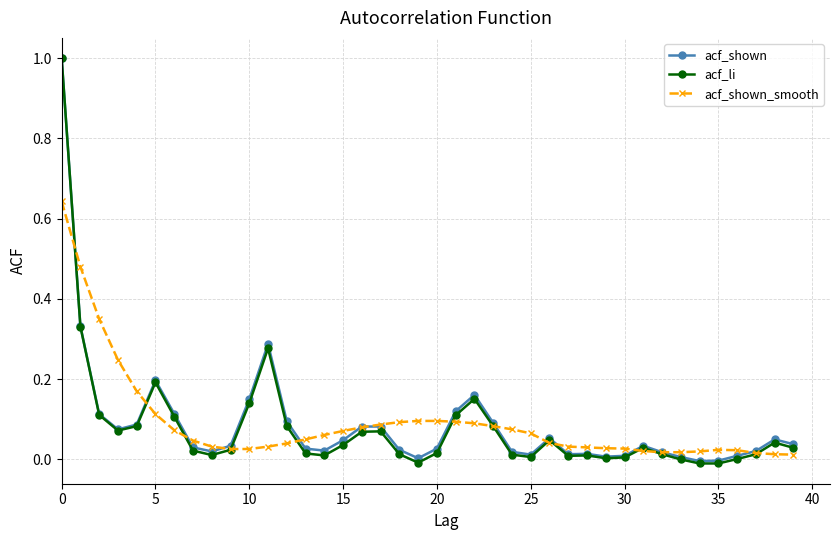

Which series has the widest spread of values?

acf_li